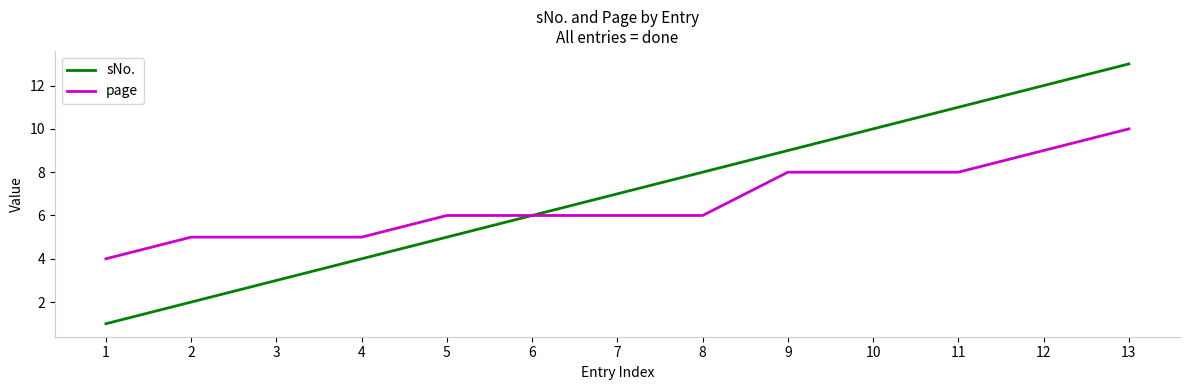

Between 2 and 8, which series saw the biggest shift?

sNo.